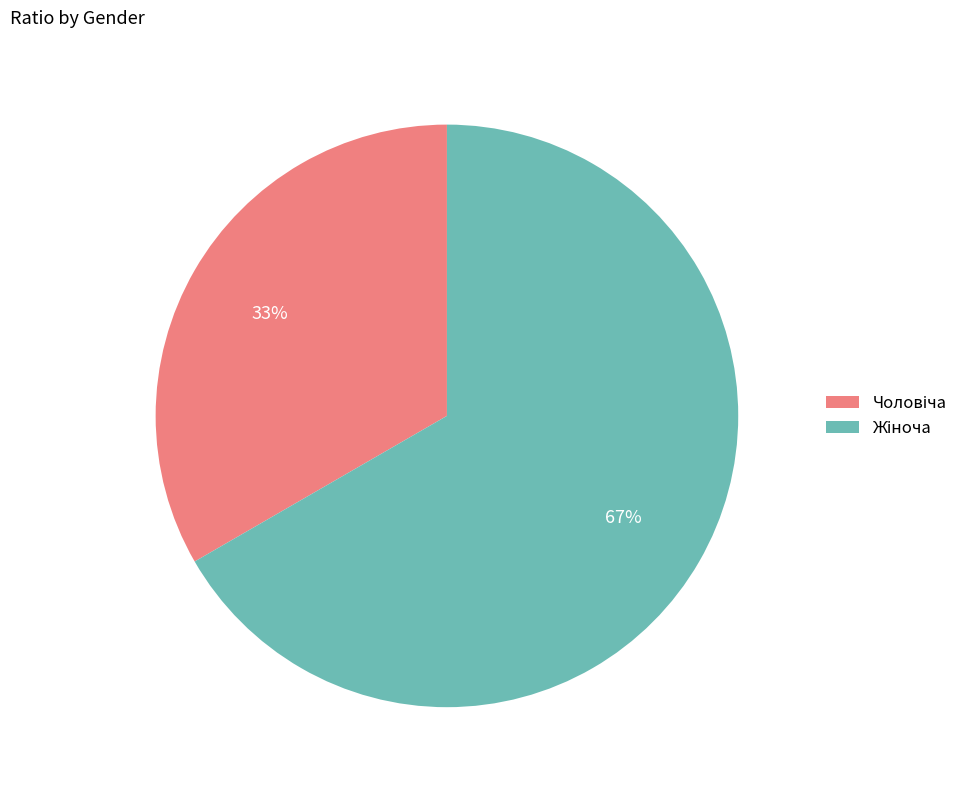

Is there a majority slice in this chart?

Yes